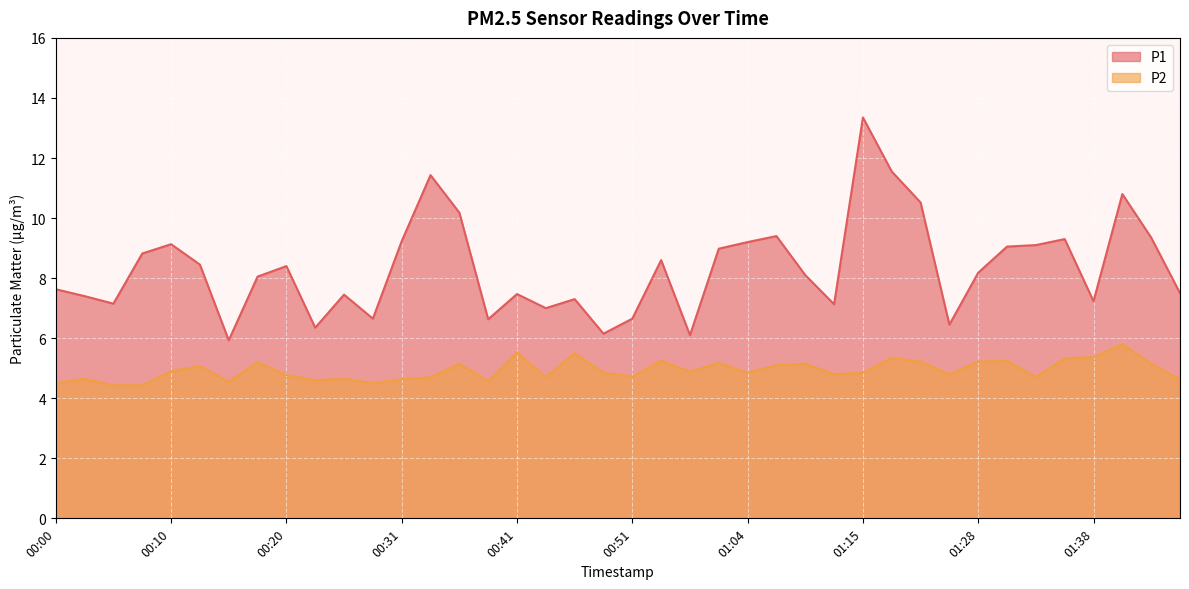

Which series has the largest total across all categories?

P1